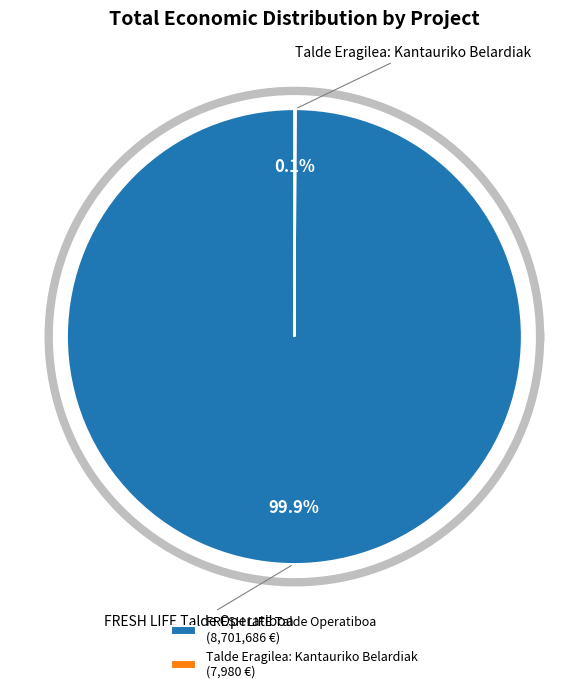

How many slices are in this pie chart?

2